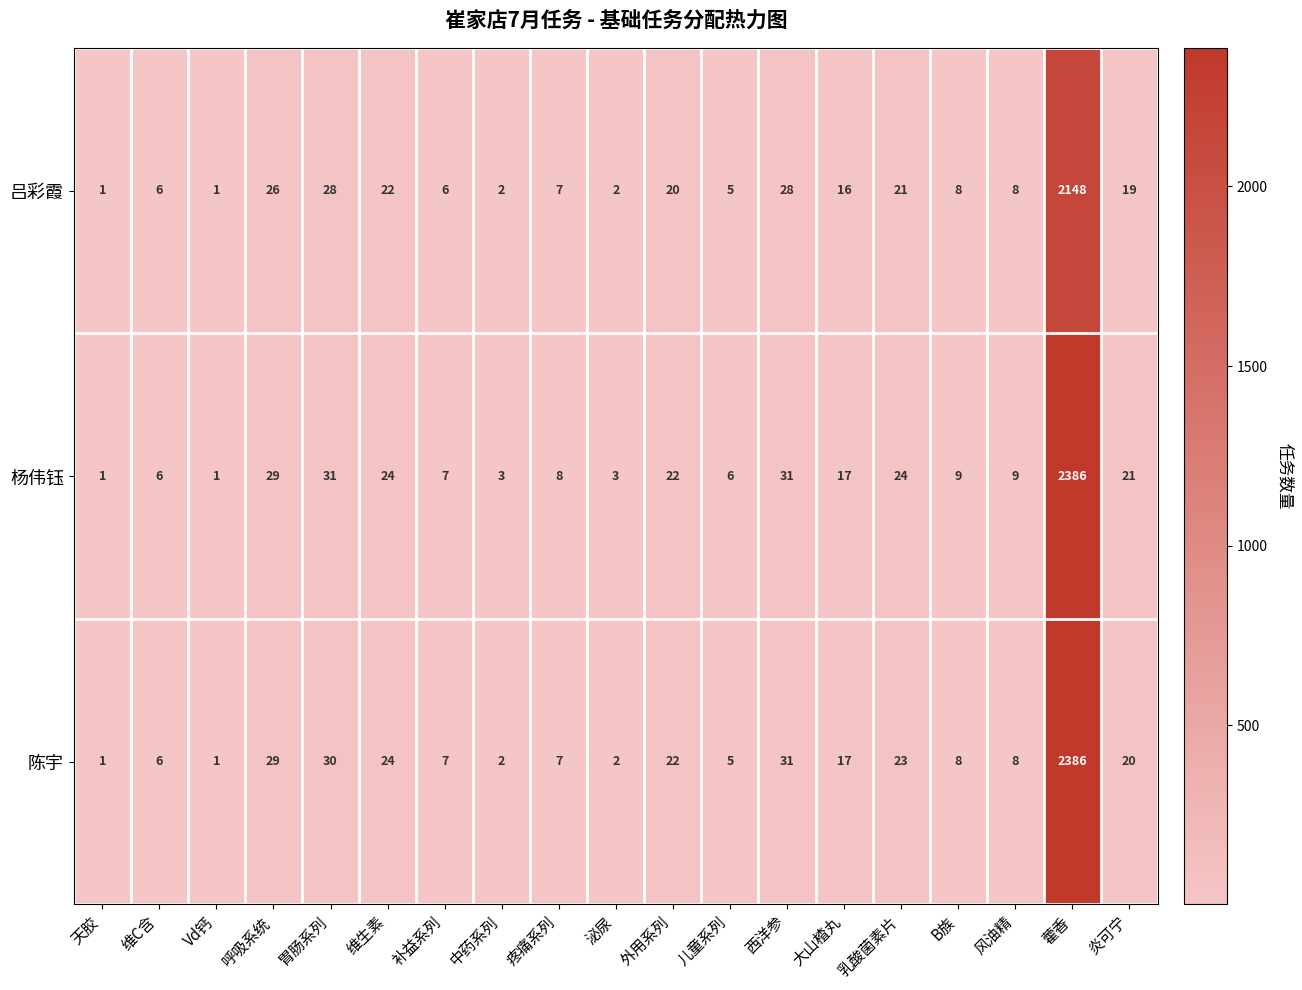

Between 胃肠系列 and 藿香, which series saw the biggest shift?

陈宇